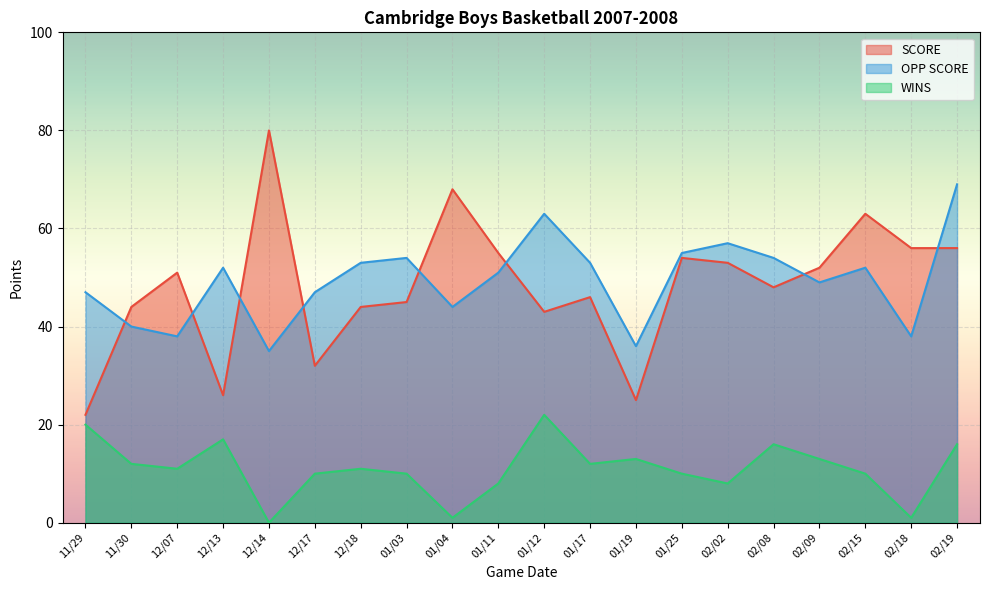

What is the value of the OPP SCORE point at the 20th from the left?

69